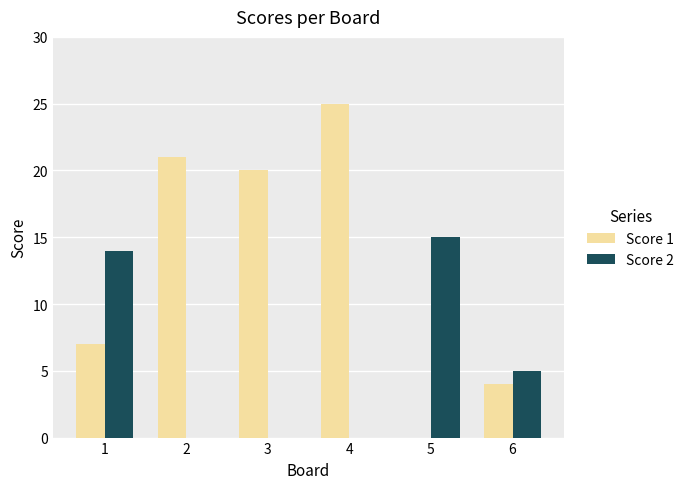

Which label corresponds to the largest value in the chart?

4